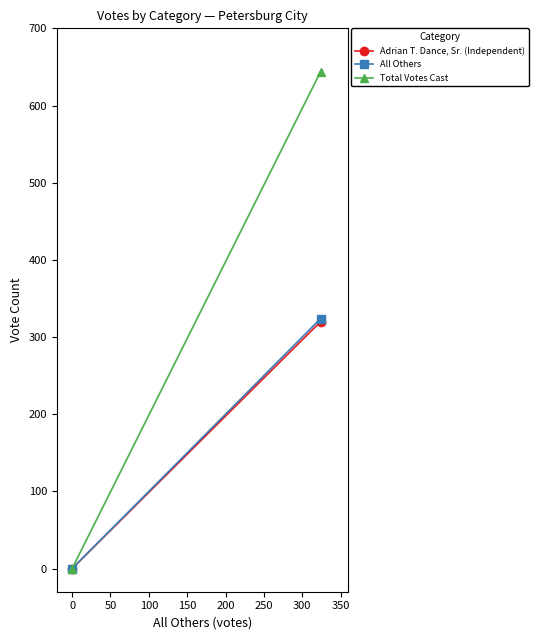

At 0, list the series in order from smallest to largest.

Adrian T. Dance, Sr. (Independent), All Others, Total Votes Cast